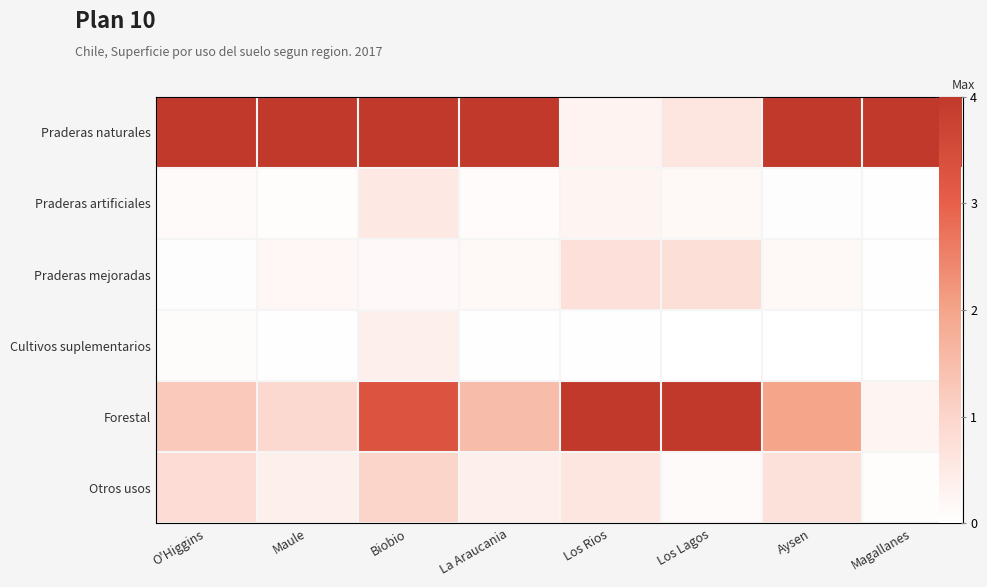

How many data points does each series have?

8